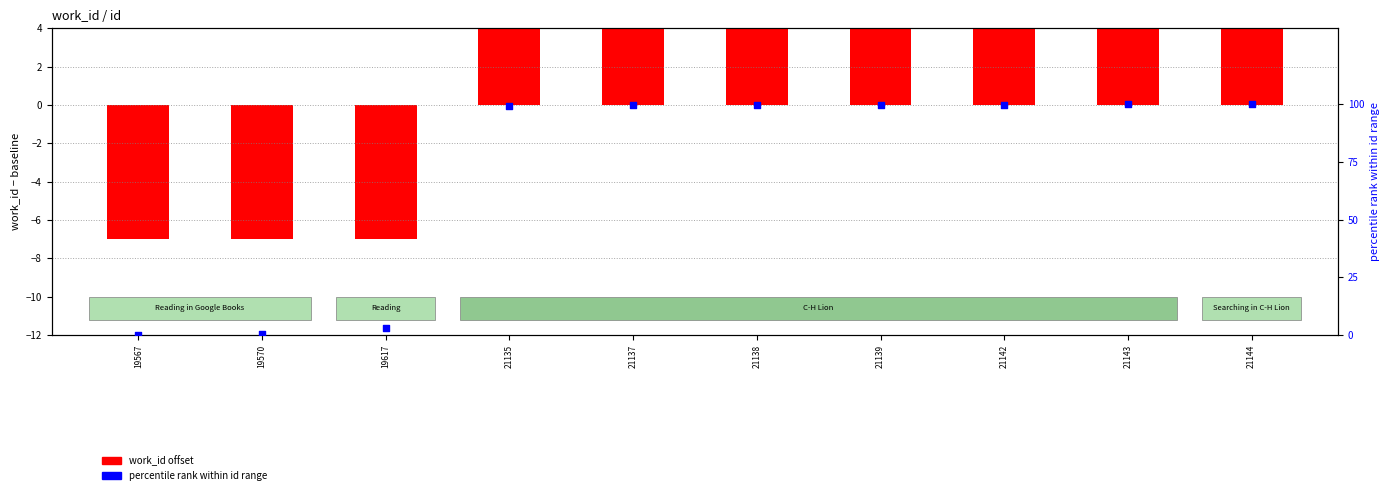

Which series has the largest Y range (max minus min)?

percentile rank within id range